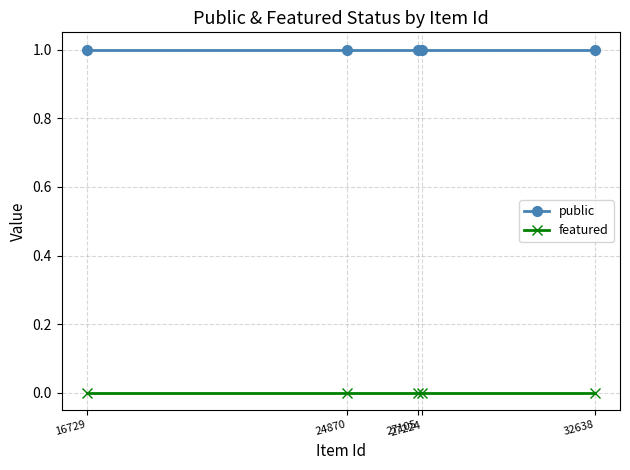

Reading left to right, extract all data points from this chart.

public: 1	1	1	1	1
featured: 0	0	0	0	0